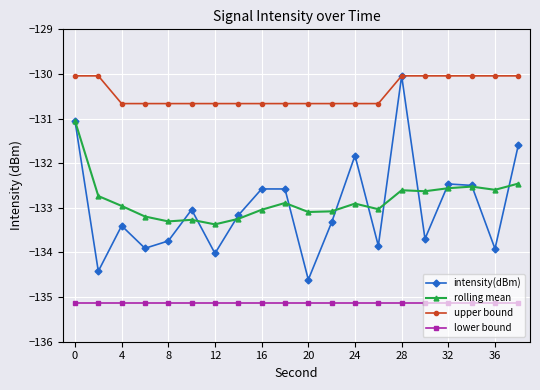

Which series has the largest range (max minus min)?

intensity(dBm)